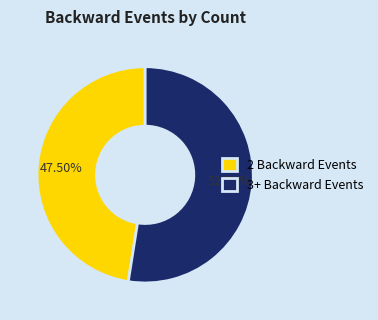

Which slice is the smallest?

2 Backward Events